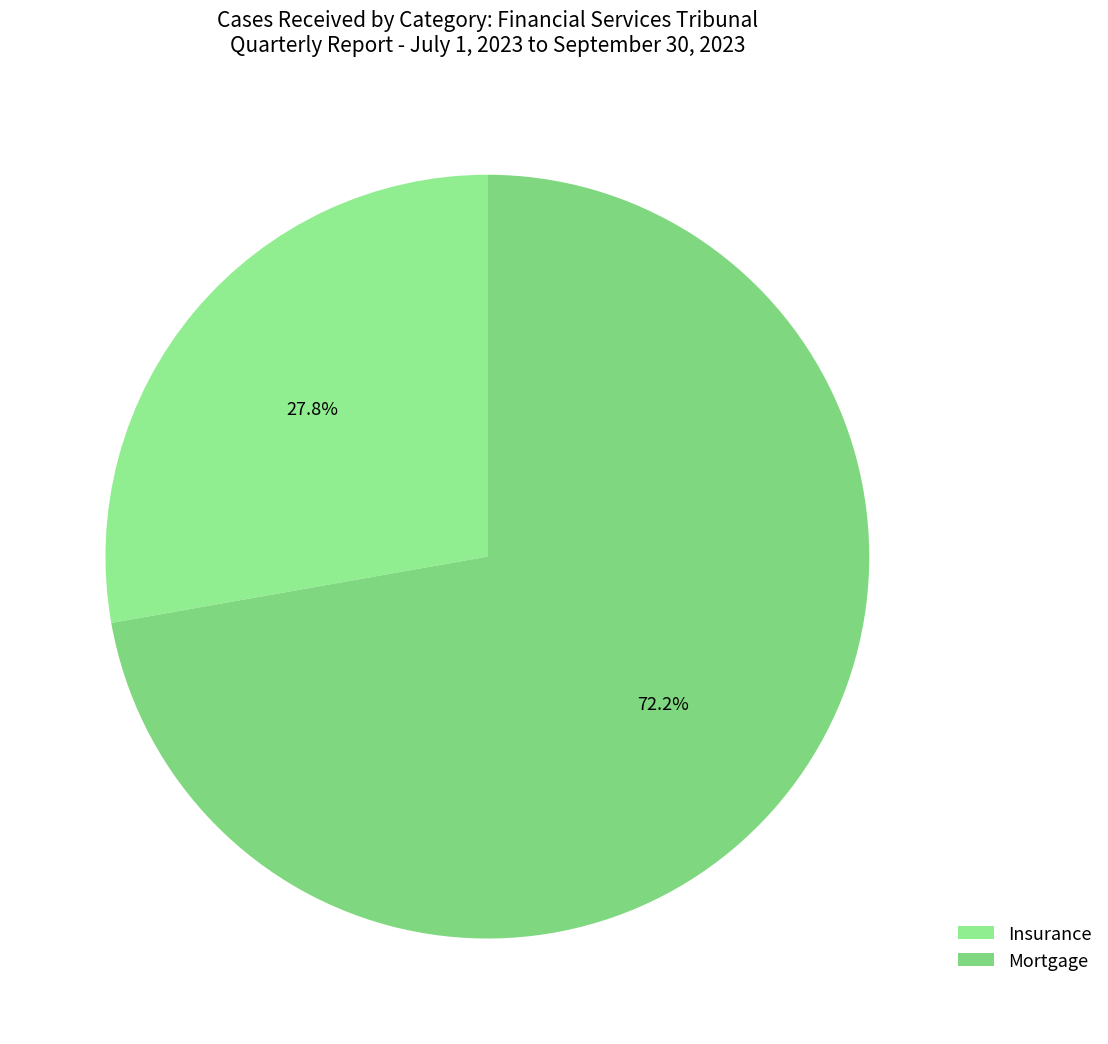

What is the ratio of the value at Insurance to the value at Mortgage?

0.4